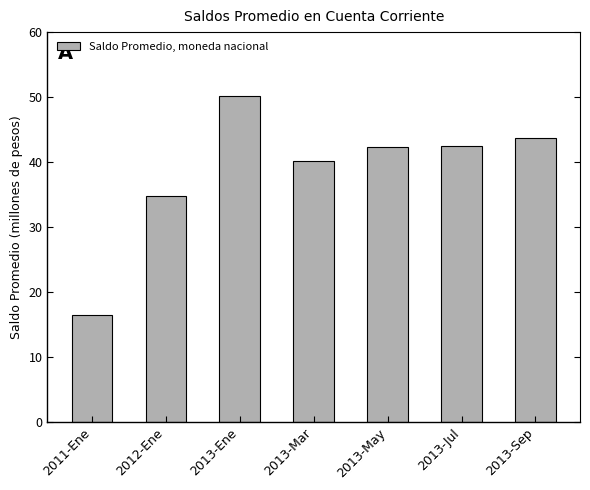

Approximately how many times larger is the value at 2013-Sep compared to 2013-Mar?

1.1